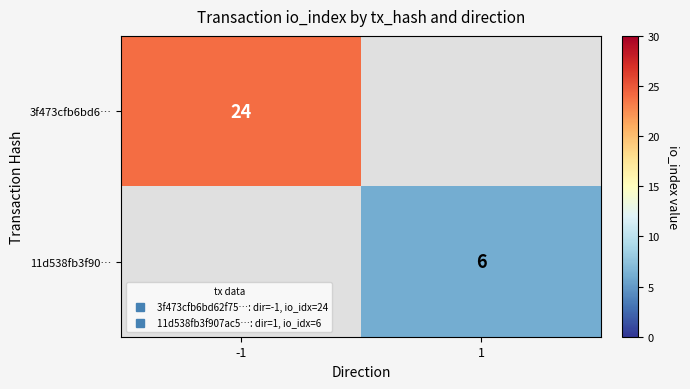

What is the total value across all series at 1?

6